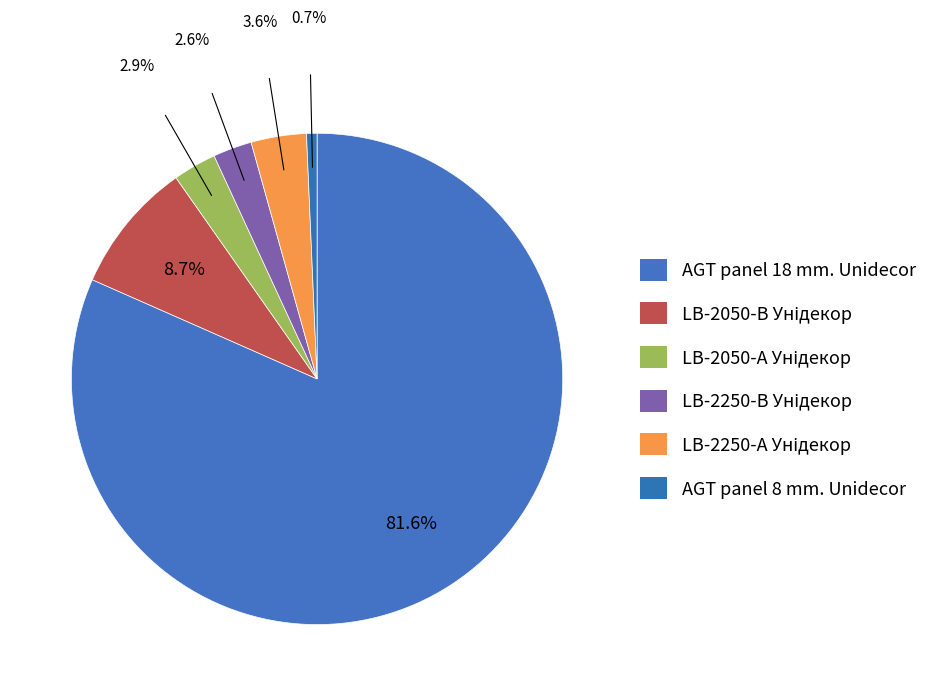

Approximately how many times larger is the value at LB-2250-В Унідекор compared to AGT panel 8 mm. Unidecor?

3.7